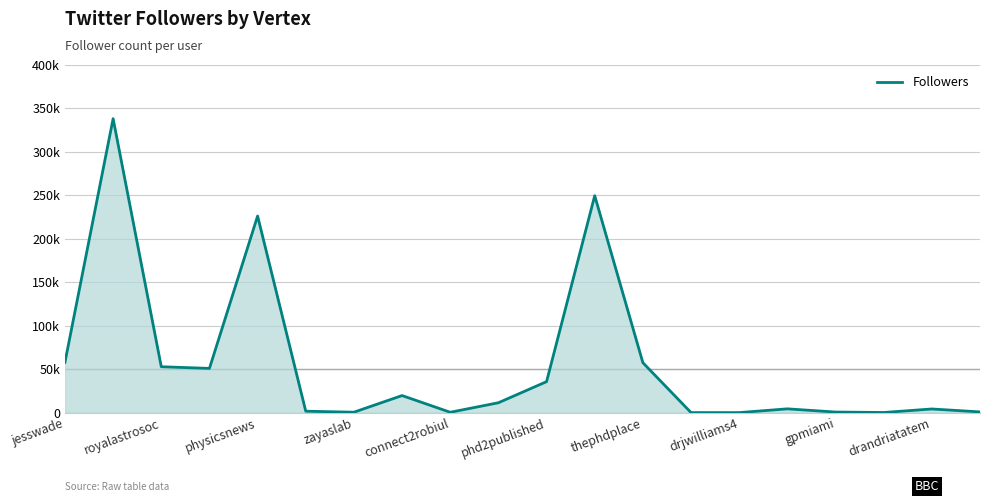

Does the chart have visible grid lines?

Yes